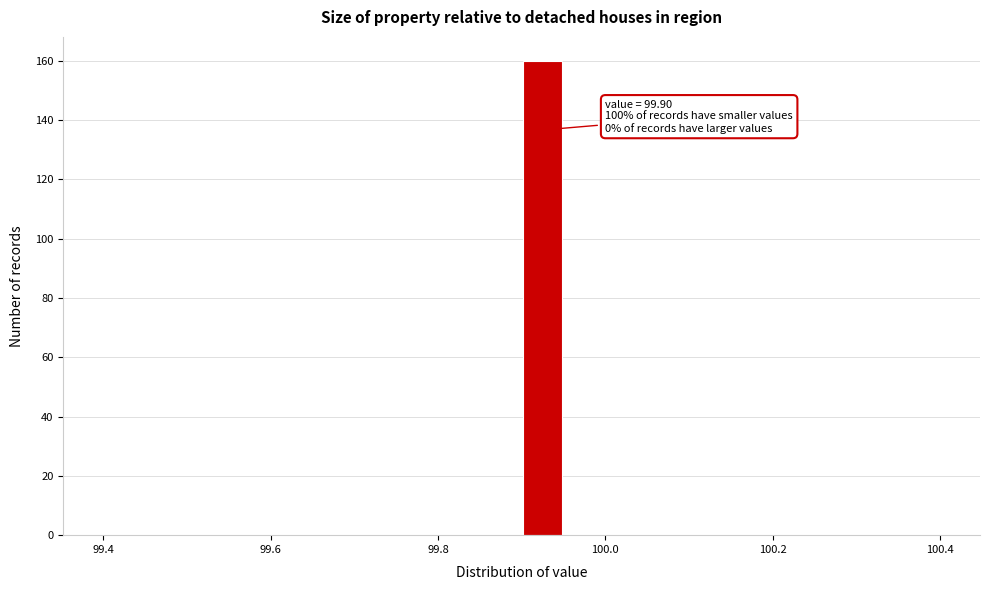

Around what value on the x-axis is the tallest bar? Give the approximate position of its centre, as read against the axis.

99.92